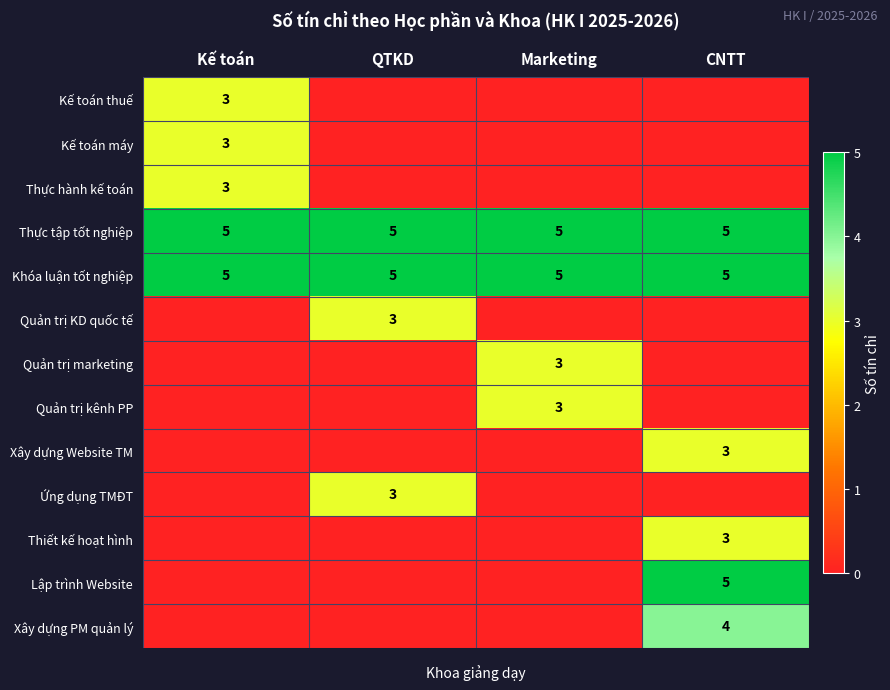

How many data points does each series have?

4